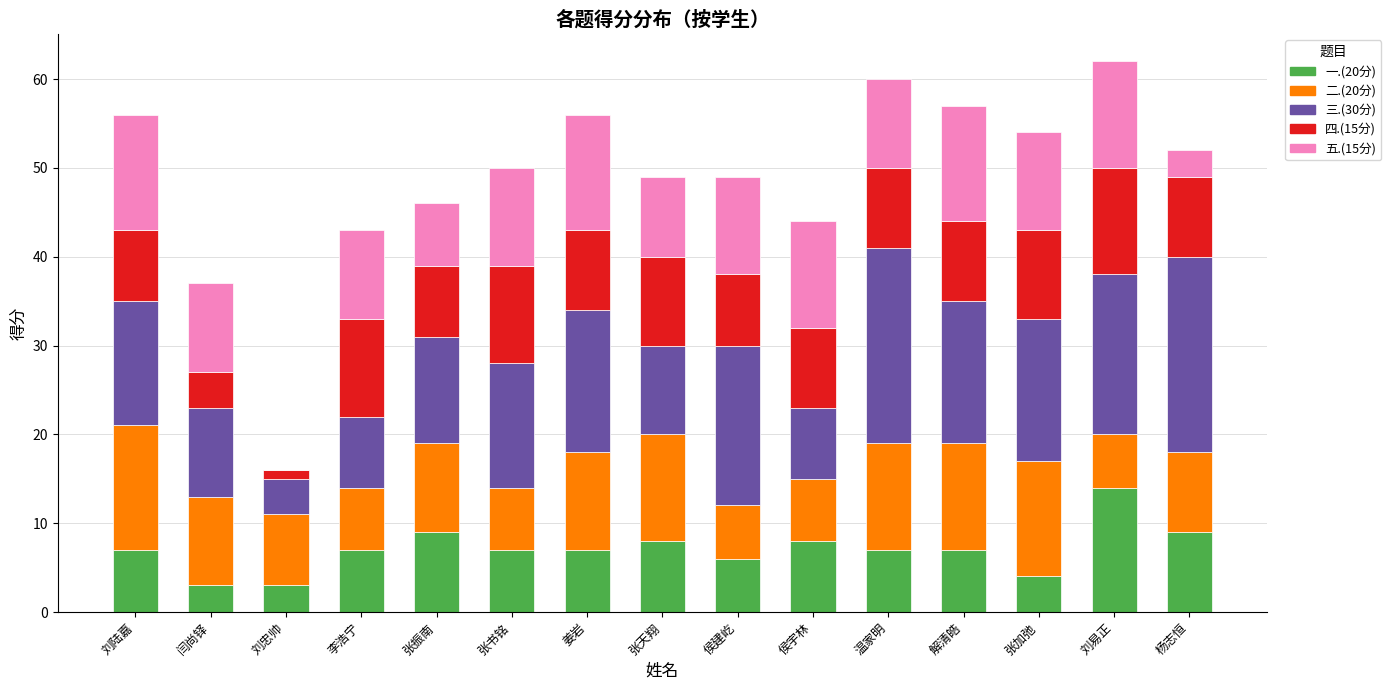

Are the bars horizontal?

No